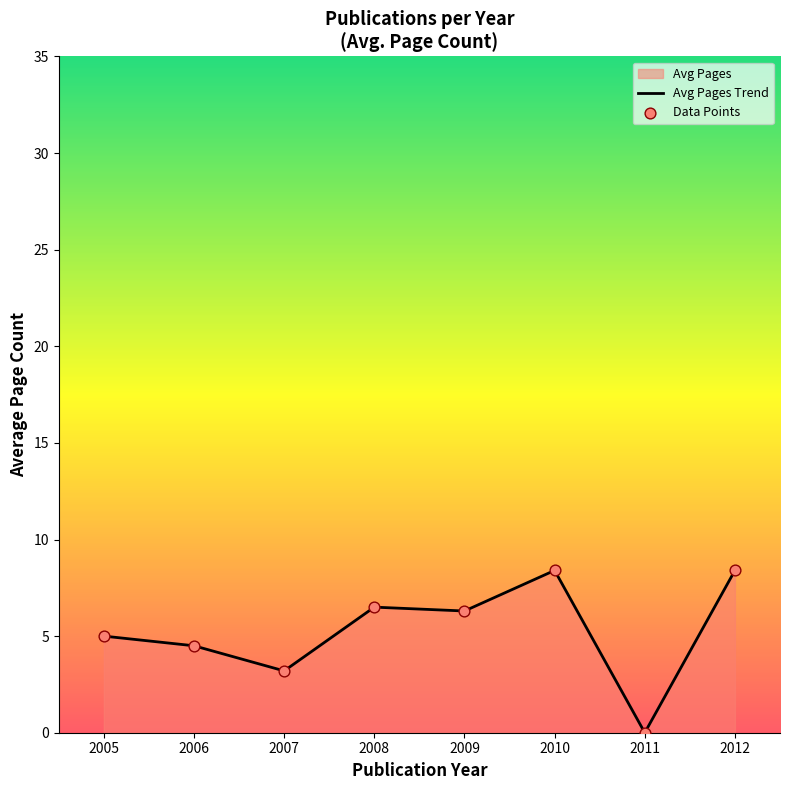

At which category is the sum across all series the highest?

2010